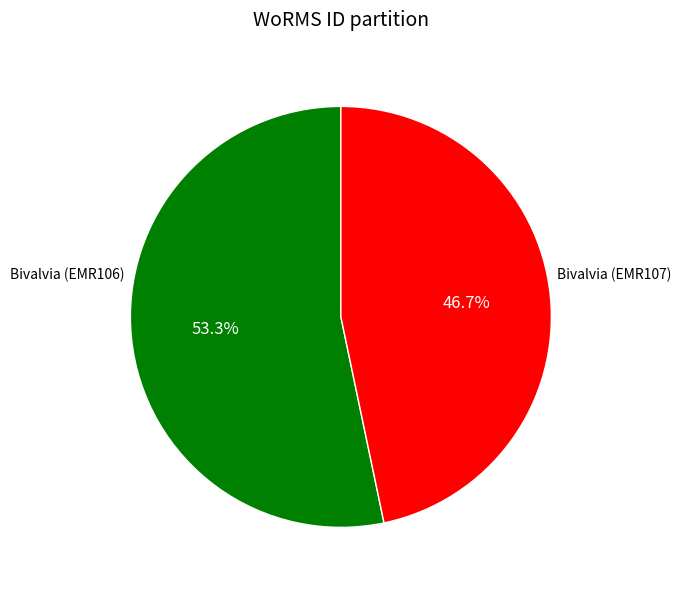

Count the number of slices in the pie.

2